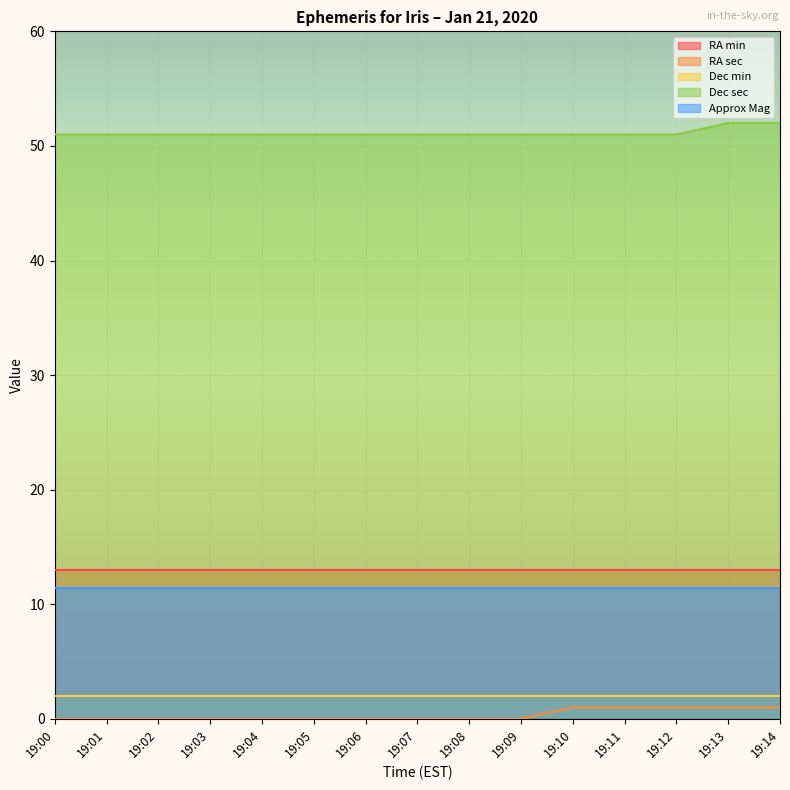

Which series has the widest spread of values?

RA sec